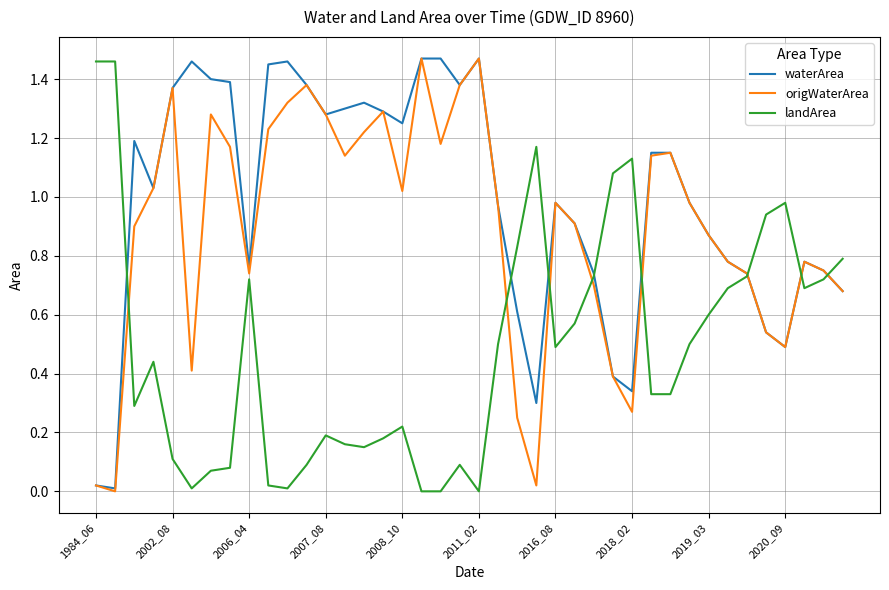

Which series has the largest total across all categories?

waterArea